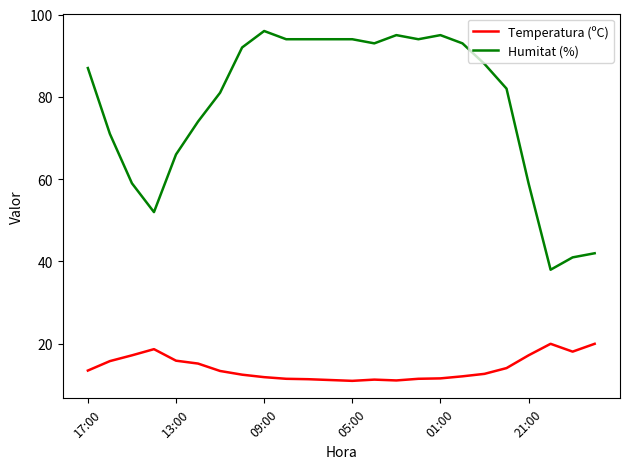

True or false: Temperatura (ºC) and Humitat (%) intersect in this chart.

False